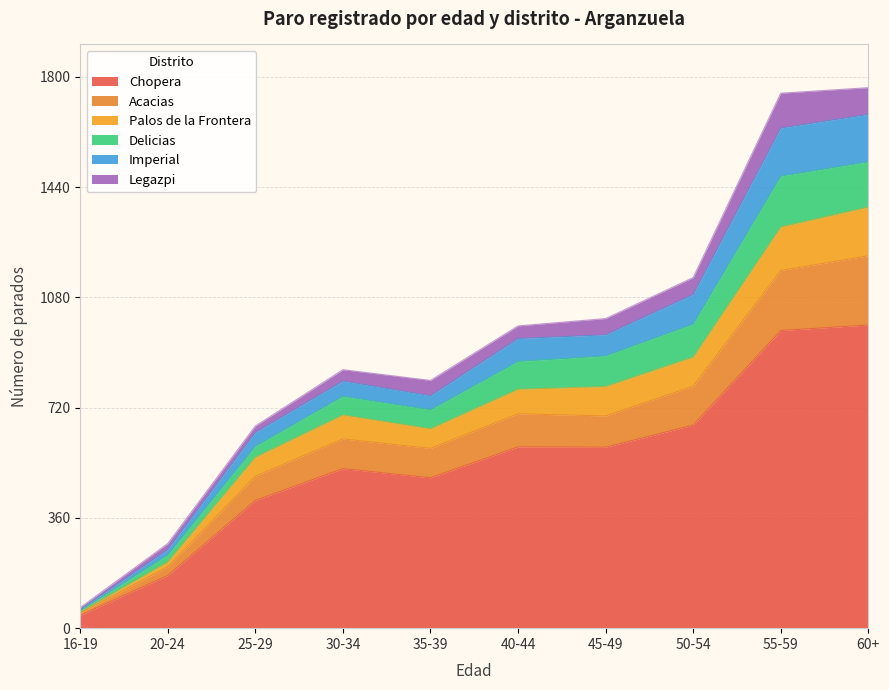

What is the minimum value for Chopera?

42